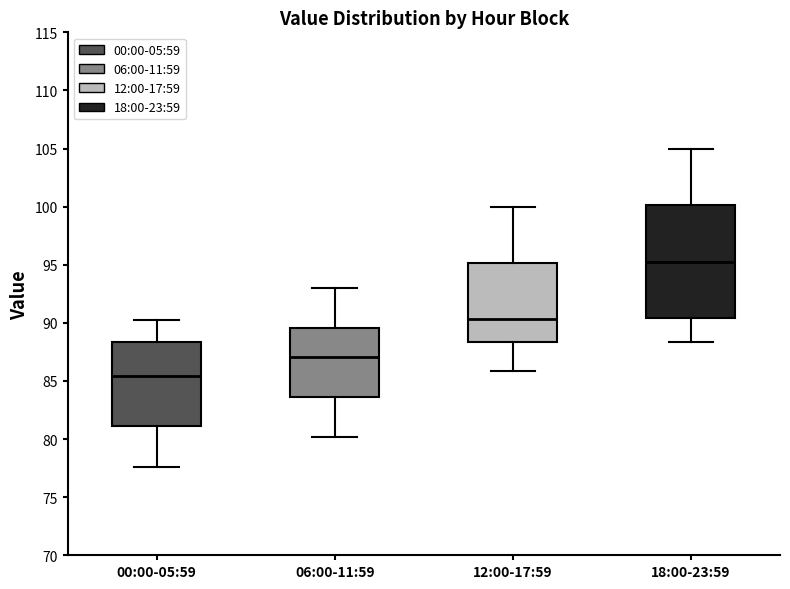

Comparing the boxes themselves (not the whiskers), which one is the tallest?

18:00-23:59